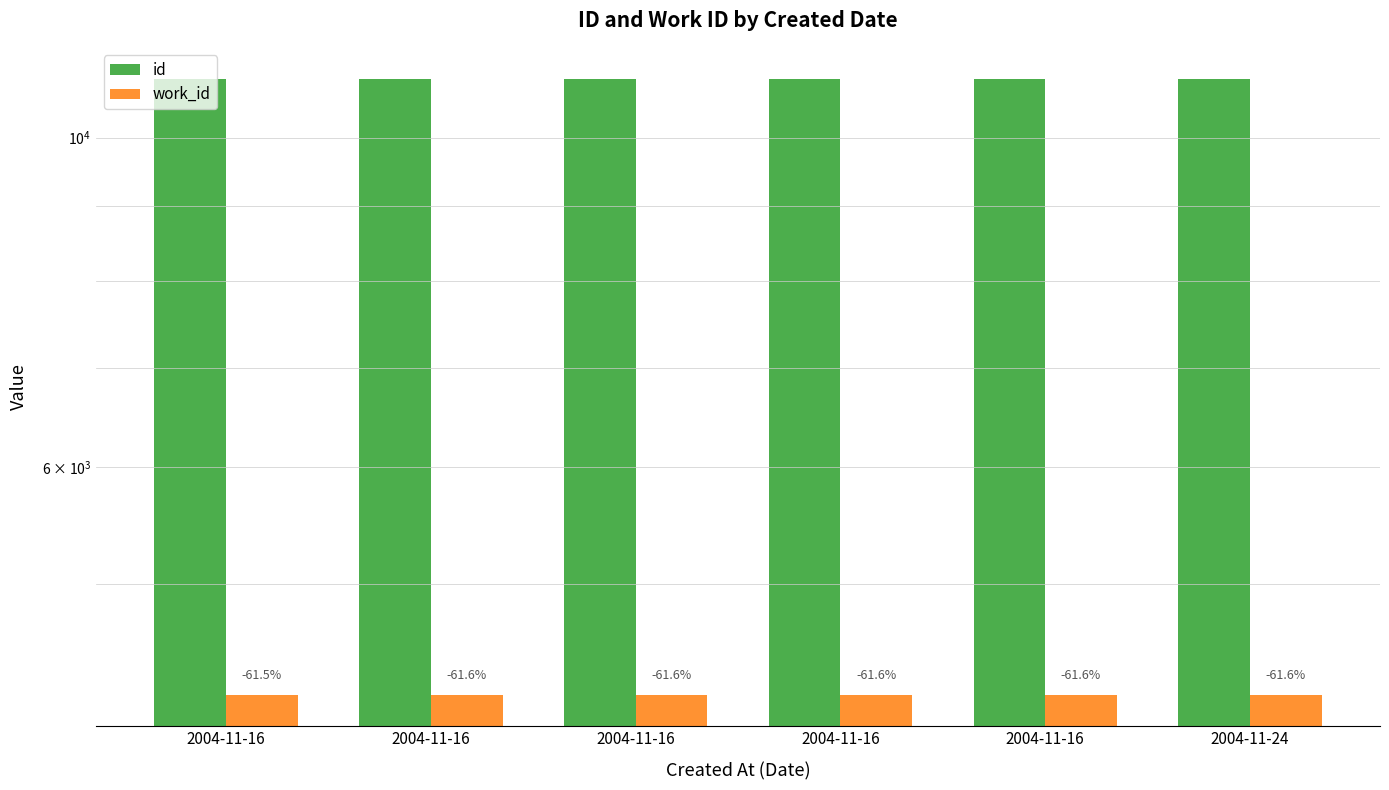

What is the minimum value for id?

10951